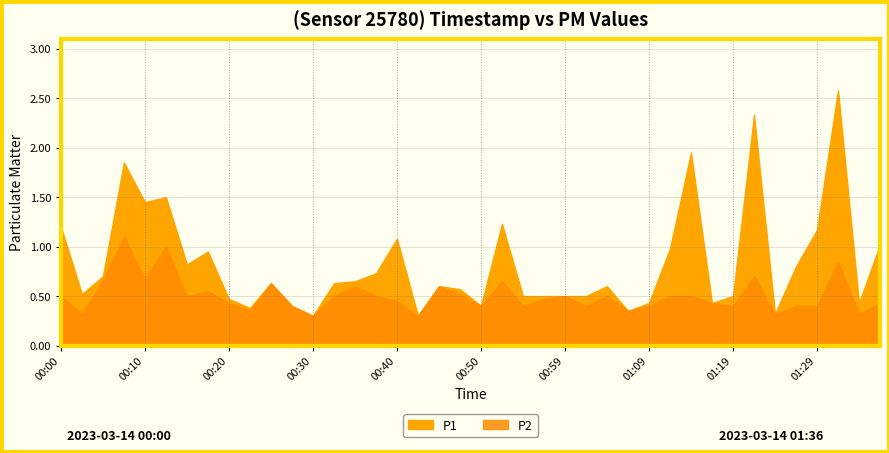

Reading left to right, extract all data points from this chart.

P1: 1.2	0.5	0.7	1.9	1.4	1.5	0.8	0.9	0.5	0.4	0.6	0.4	0.3	0.6	0.7	0.7	1.1	0.3	0.6	0.6	0.4	1.2	0.5	0.5	0.5	0.5	0.6	0.3	0.4	1.0	1.9	0.4	0.5	2.3	0.3	0.8	1.2	2.6	0.4	1.0
P2: 0.5	0.3	0.7	1.1	0.7	1.0	0.5	0.6	0.4	0.3	0.6	0.4	0.3	0.5	0.6	0.5	0.5	0.3	0.6	0.5	0.4	0.7	0.4	0.5	0.5	0.4	0.5	0.3	0.4	0.5	0.5	0.4	0.4	0.7	0.3	0.4	0.4	0.8	0.3	0.4